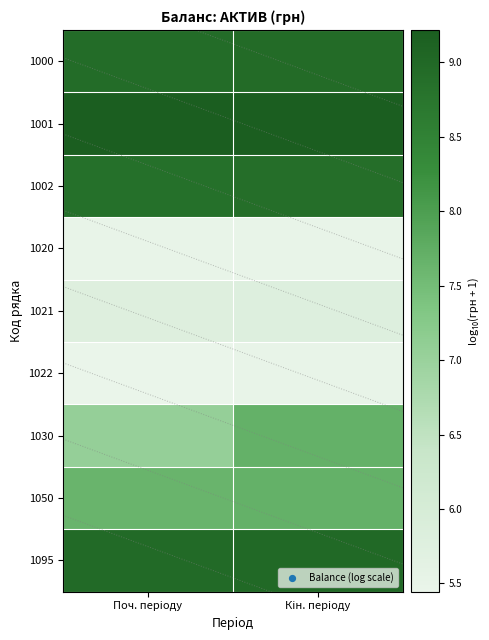

Which has a higher value, Кiн. перiоду or Поч. перiоду?

Кiн. перiоду